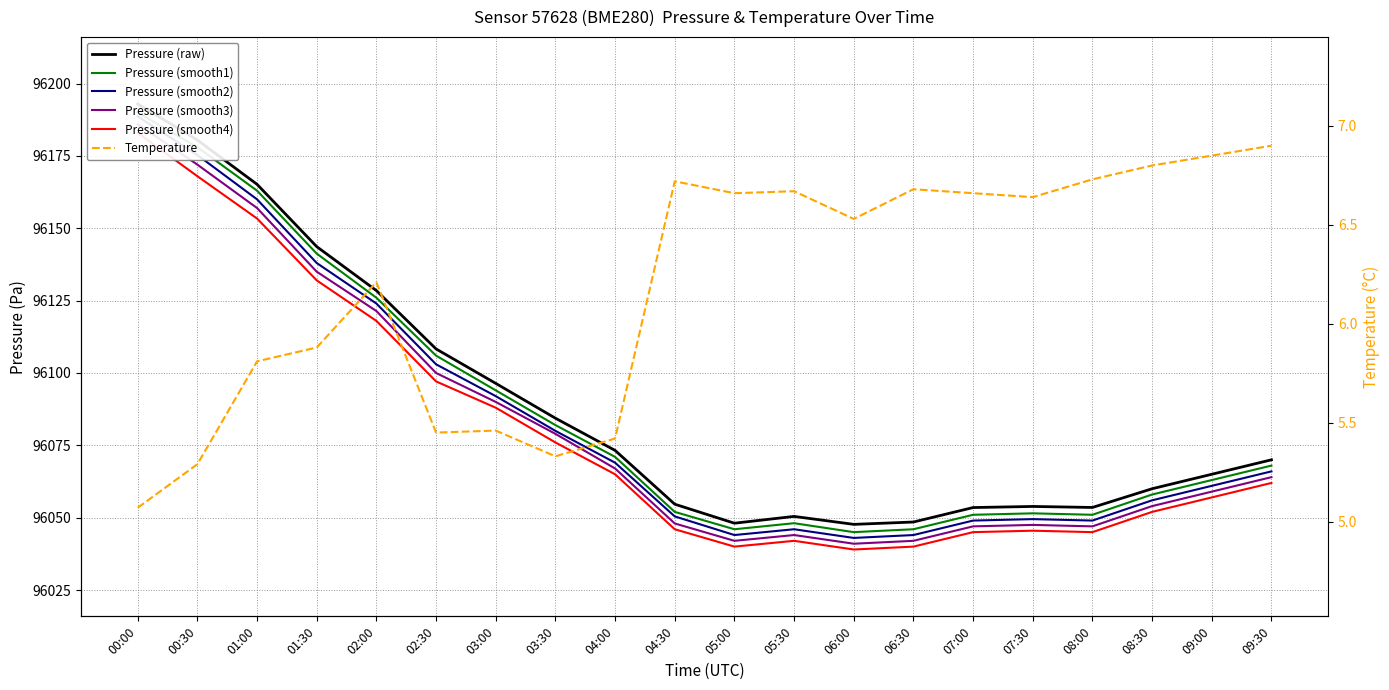

What is the difference between the Pressure (smooth3) values at 00:00 and 02:30?

86.0